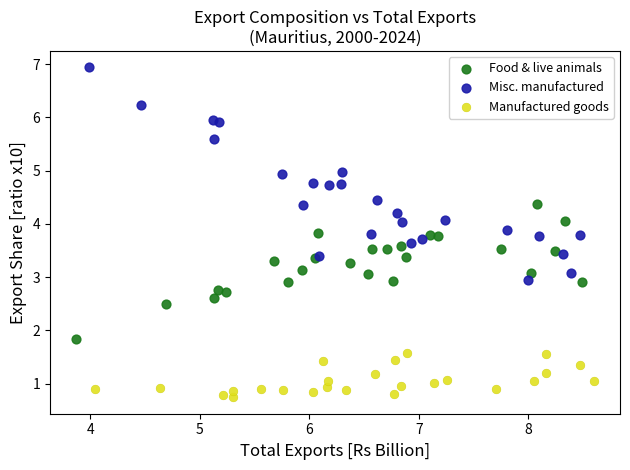

Which series has the widest spread of Y values?

Misc. manufactured